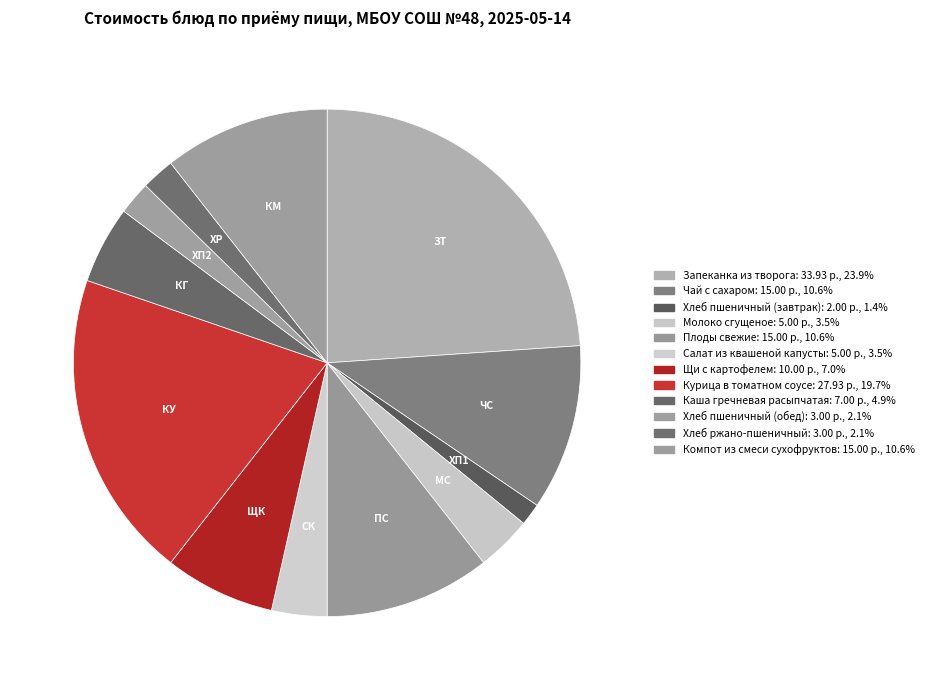

How many slices are in this pie chart?

12